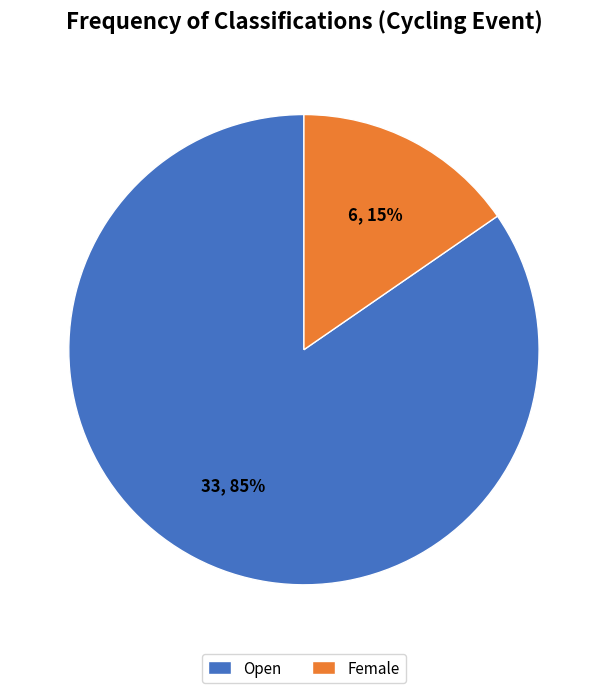

Between Female and Open, which is larger?

Open